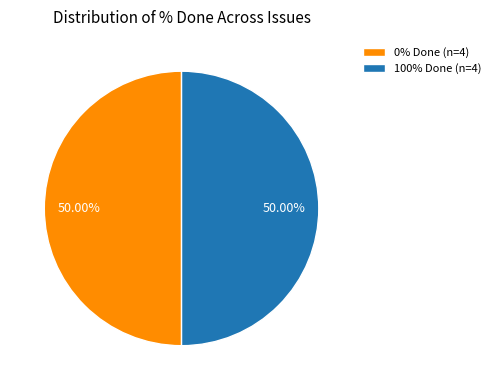

How many slices are in this pie chart?

2